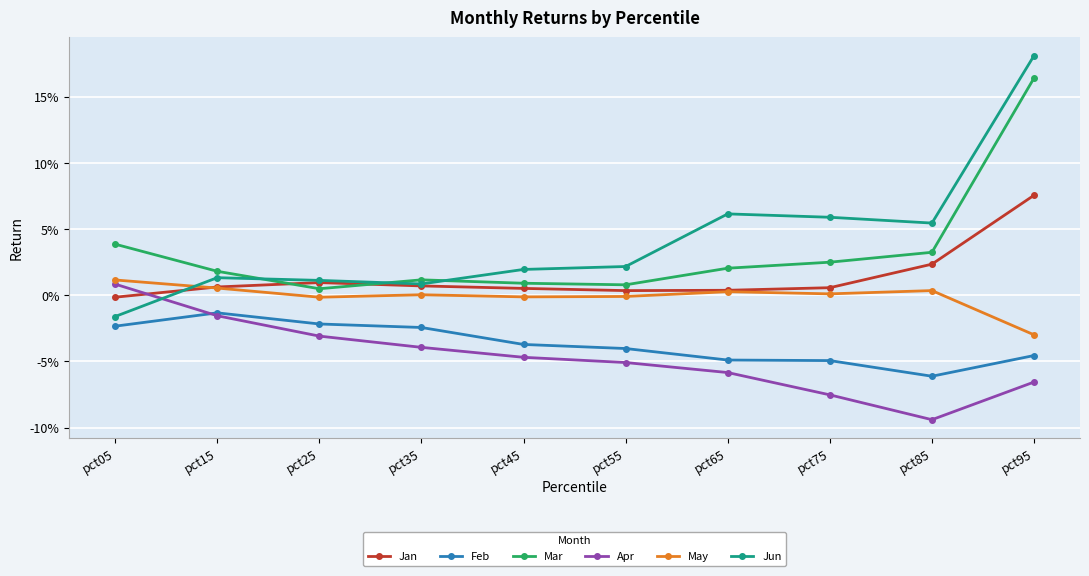

How many interior local valleys does the Jun series have?

2